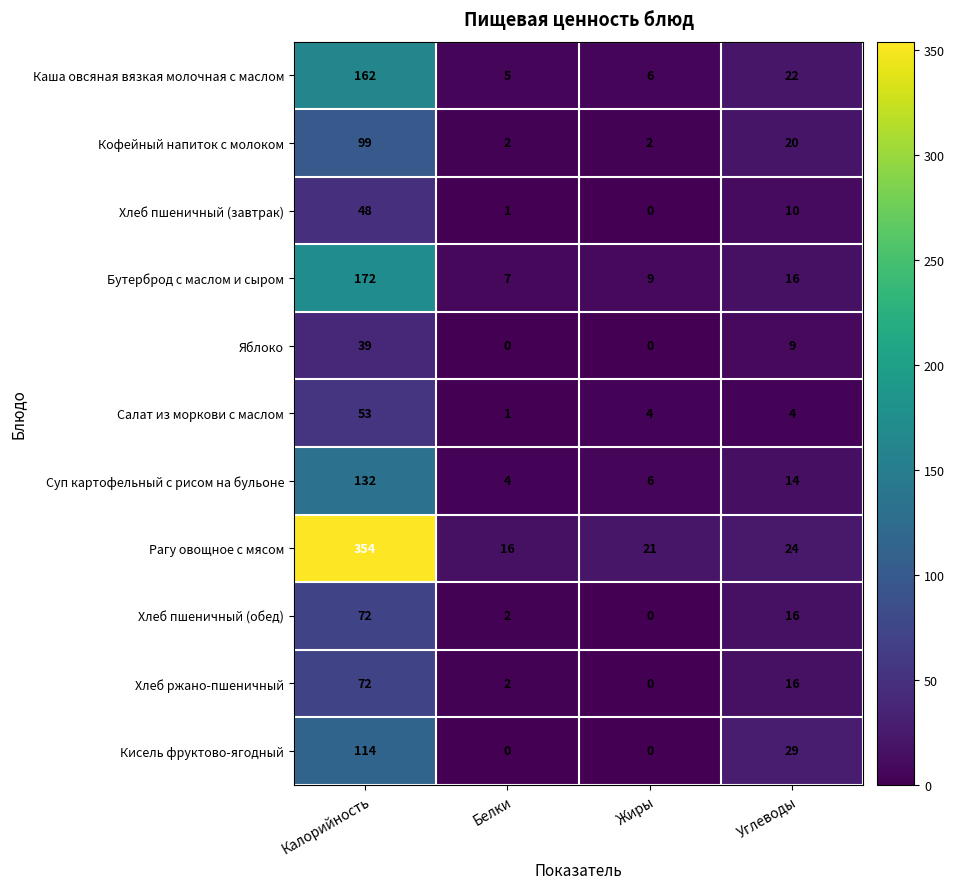

At which label does Кисель фруктово-ягодный first exceed 29?

Калорийность